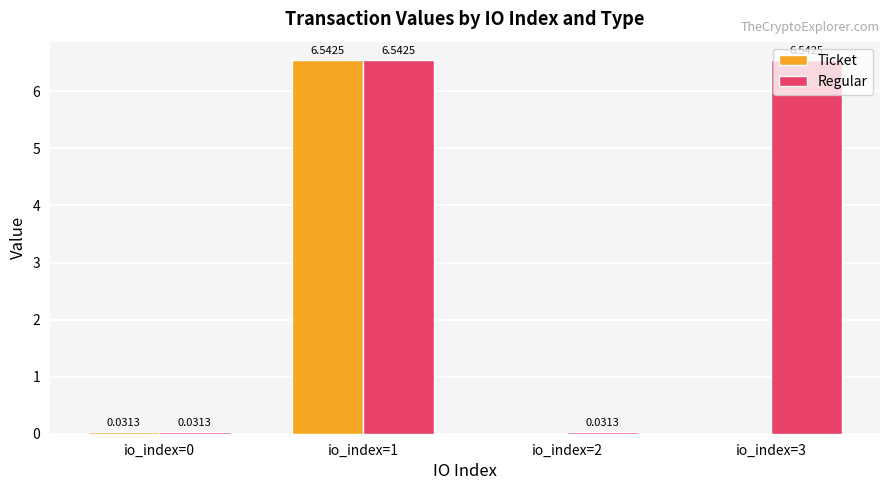

What is the sum of all Ticket values?

6.6